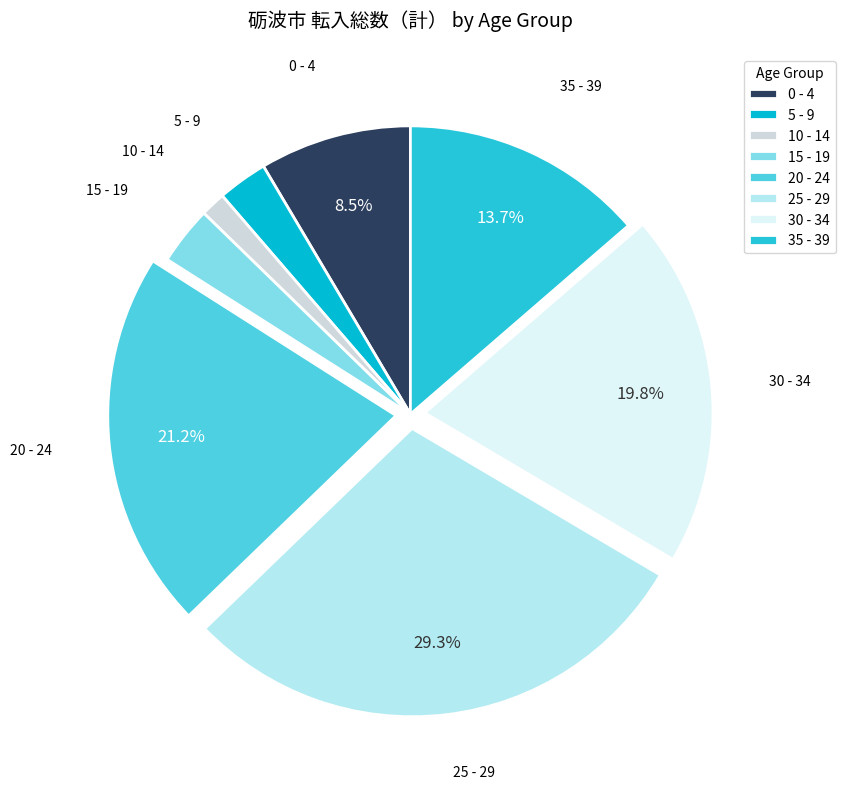

To the nearest percent, what is the difference between the largest and smallest slice percentages?

28%